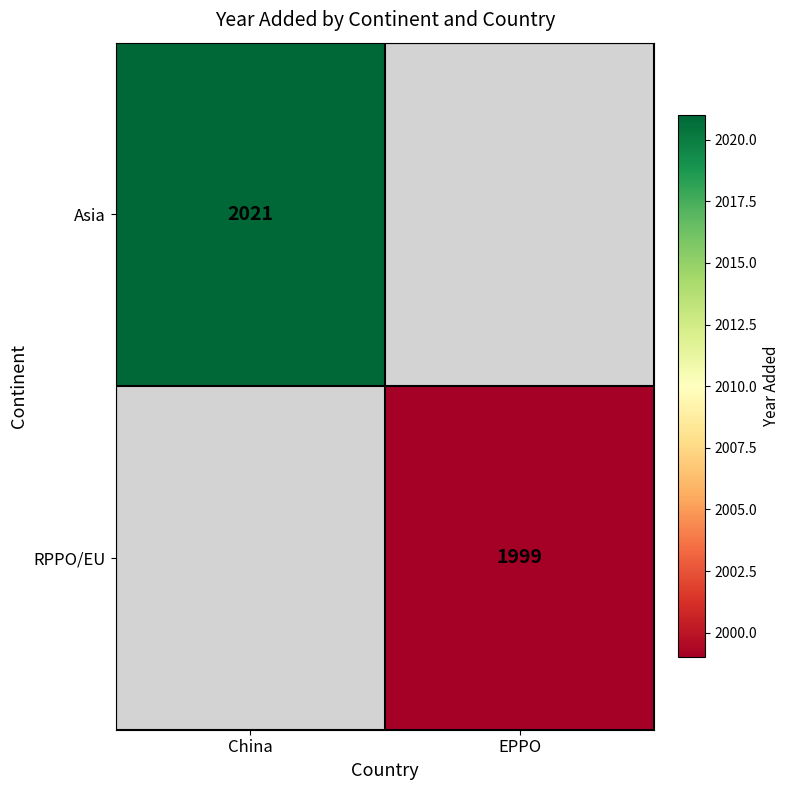

Is the value of Asia at China greater than the value of RPPO/EU at EPPO?

Yes